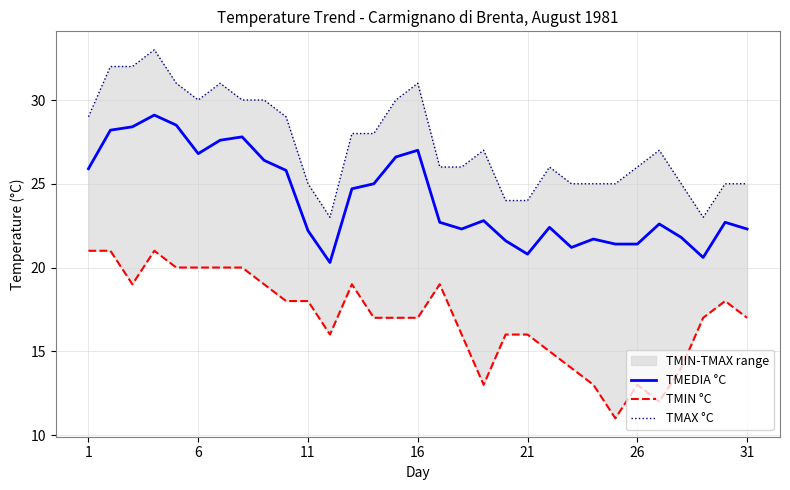

At how many categories does at least one series exceed 18?

31